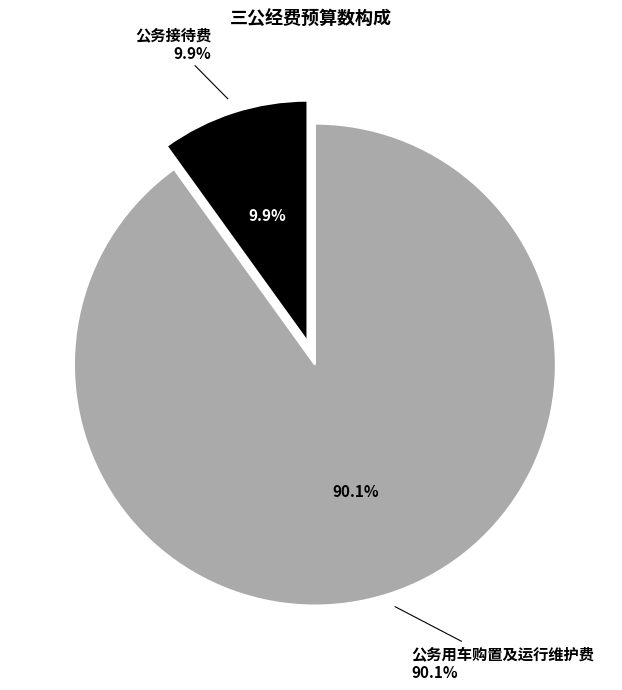

How many slices are in this pie chart?

2